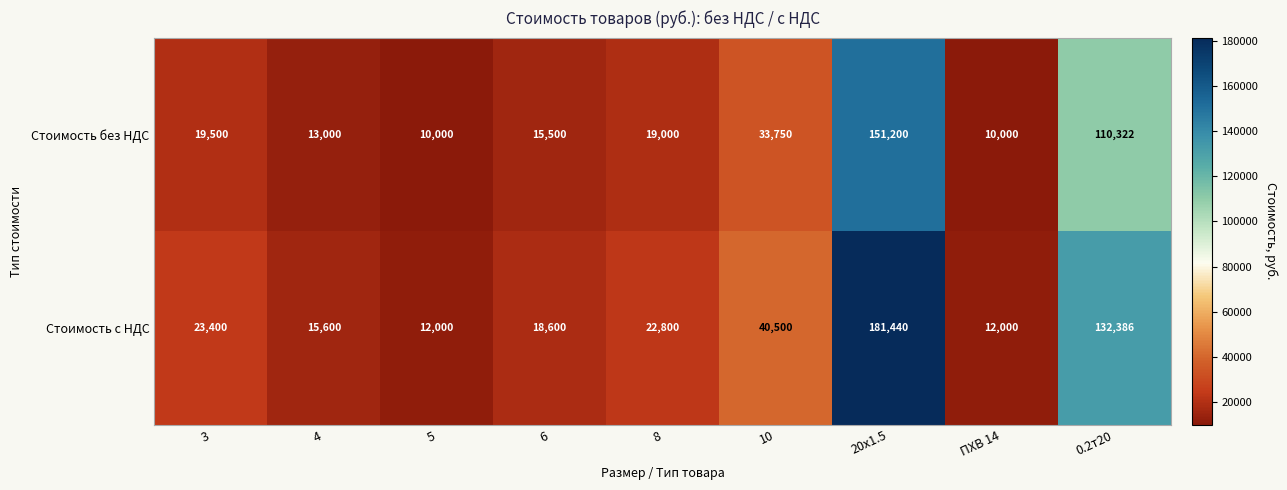

What is the spread (max minus min) of values at 3?

3900